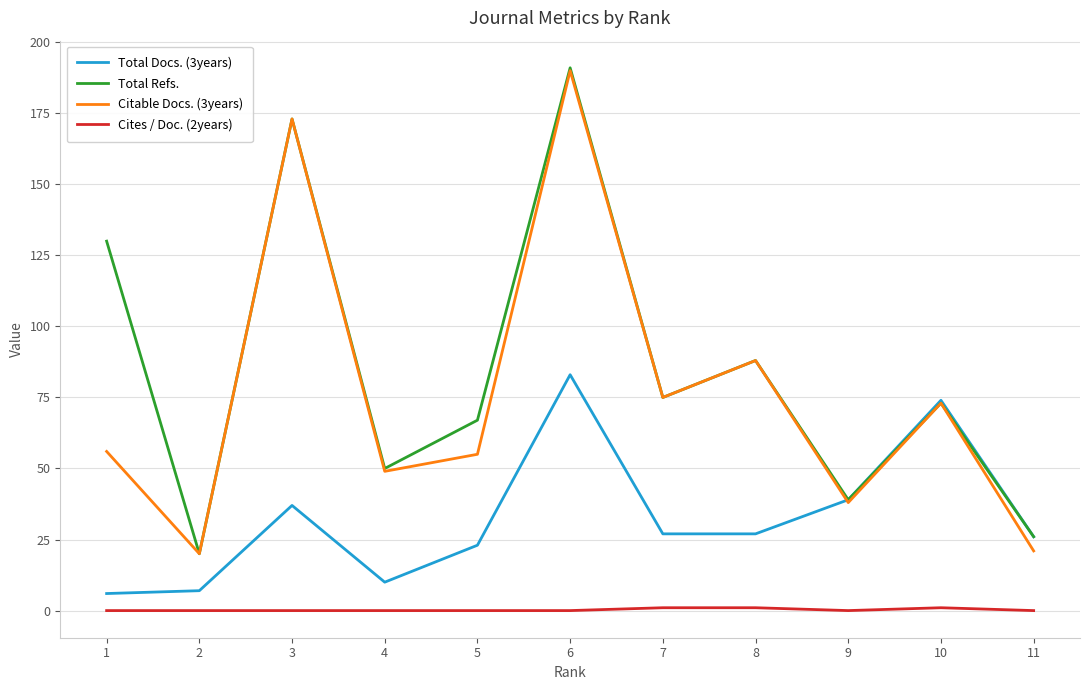

True or false: Cites / Doc. (2years) and Total Refs. intersect in this chart.

False